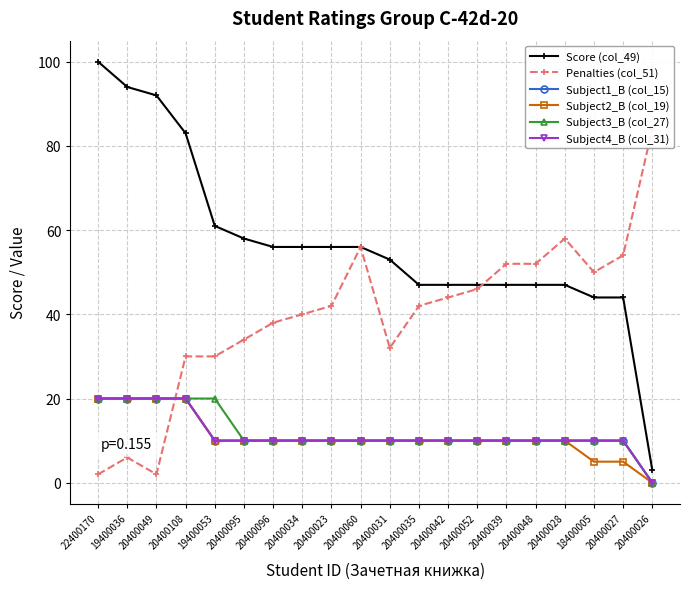

The Subject3_B (col_27) series shows 17 at 20400027. True or false?

False